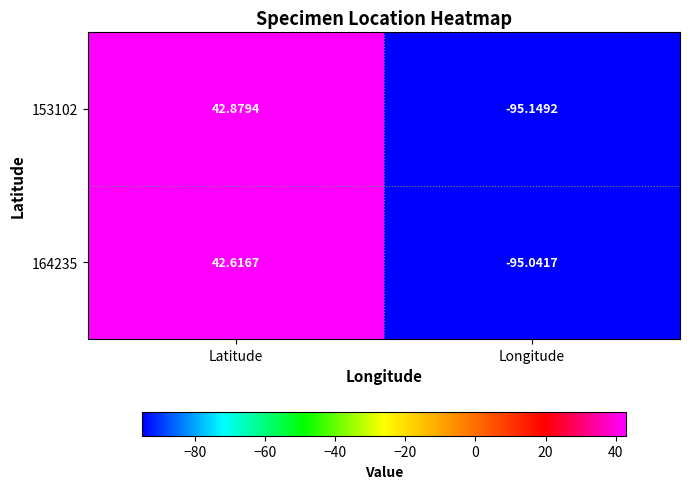

At which category does the chart reach its peak across all series?

Latitude